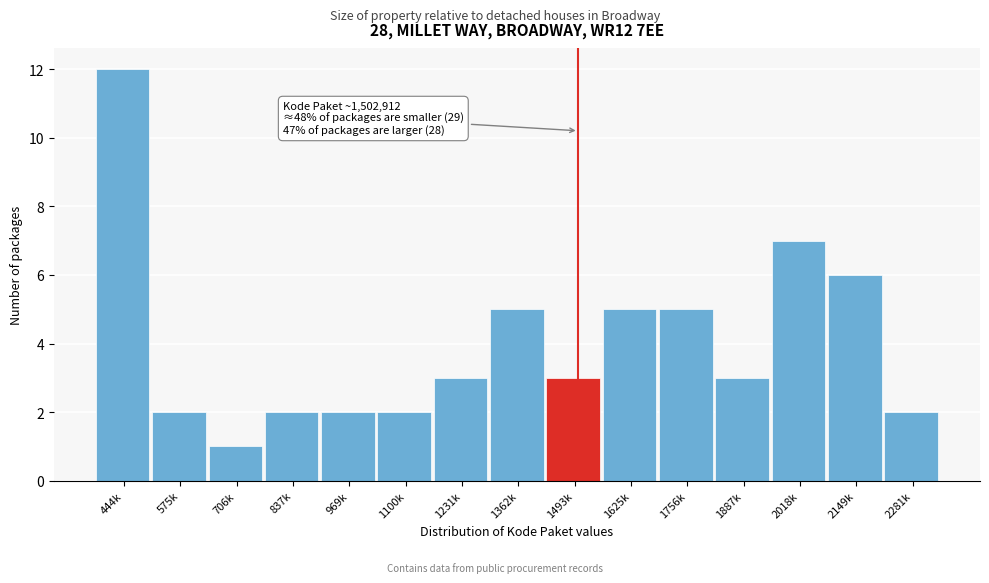

Reading left to right, list all the values displayed in this chart.

12	2	1	2	2	2	3	5	3	5	5	3	7	6	2